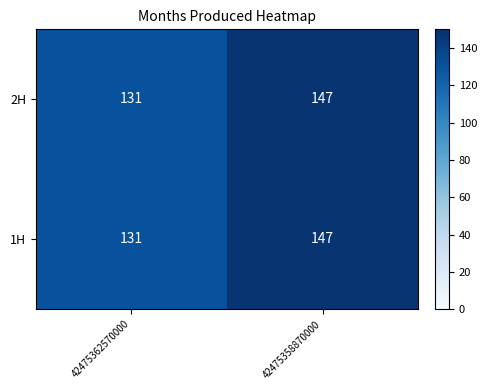

What is the total value across all series at 42475358870000?

294